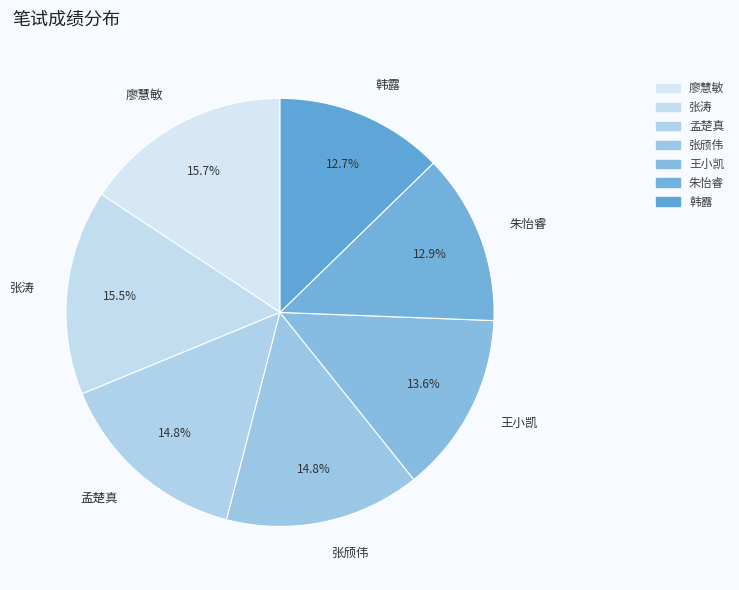

True or false: 朱怡睿 accounts for 13% of the total.

True